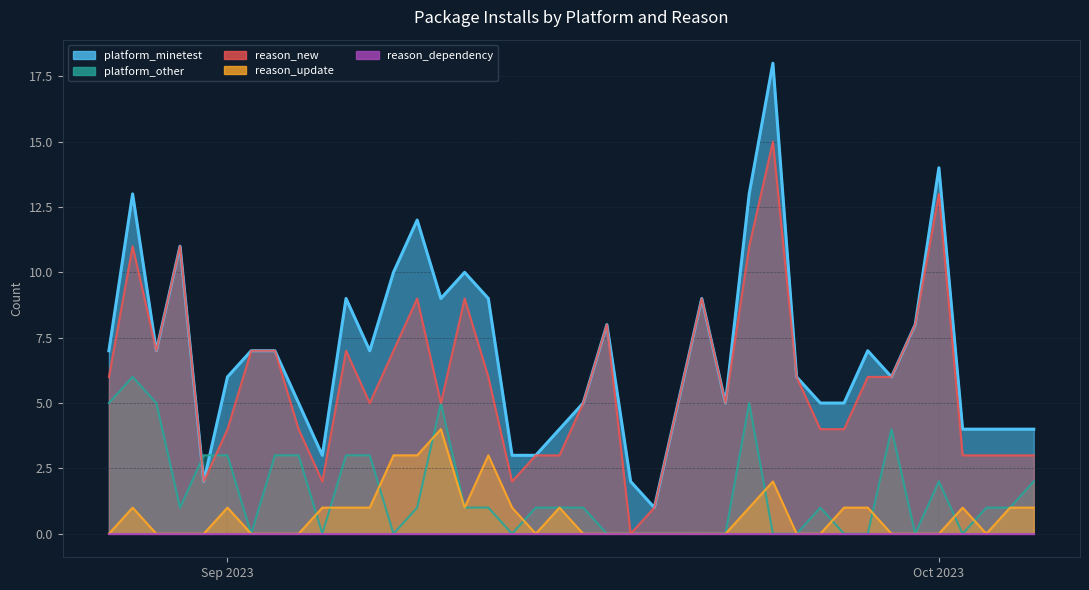

What is the difference between the highest and lowest values at 2023-09-30?

8